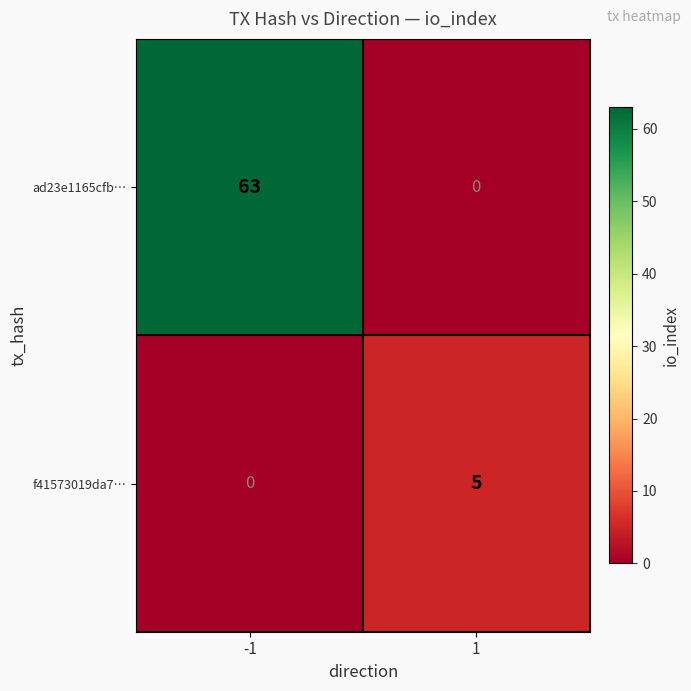

What is the difference between the f41573019da7… values at 1 and -1?

5